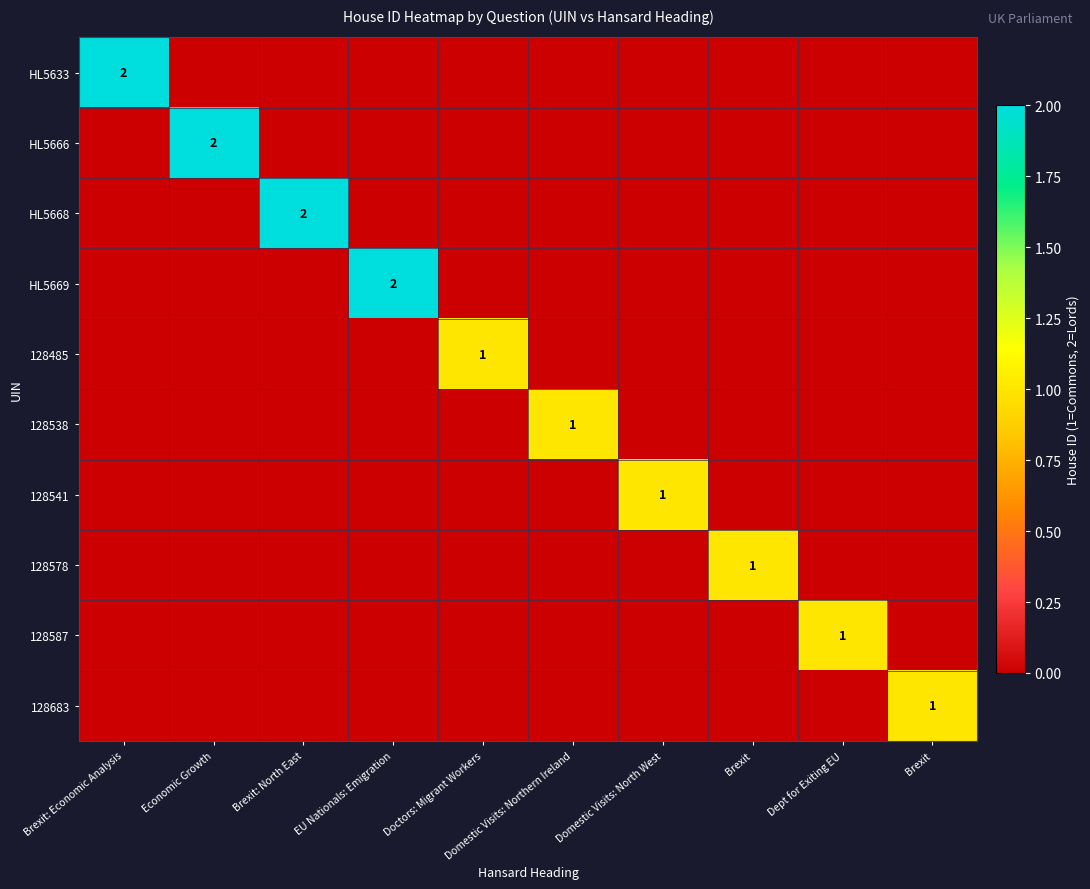

Count the number of categories in the chart.

10